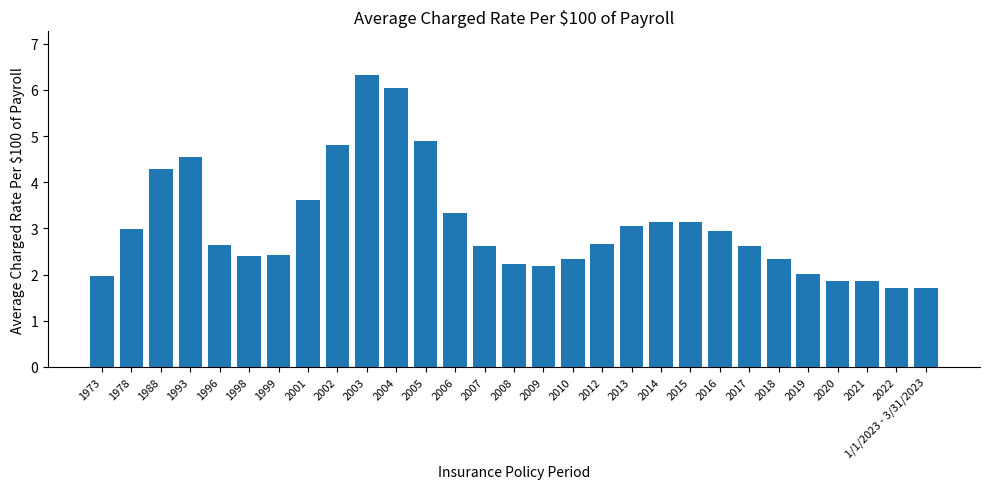

Which has a higher value, 2019 or 1998?

1998